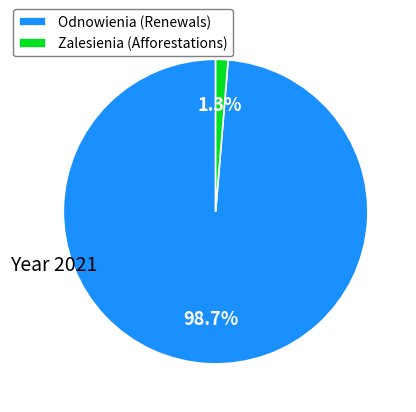

Between Zalesienia (Afforestations) and Odnowienia (Renewals), which is larger?

Odnowienia (Renewals)